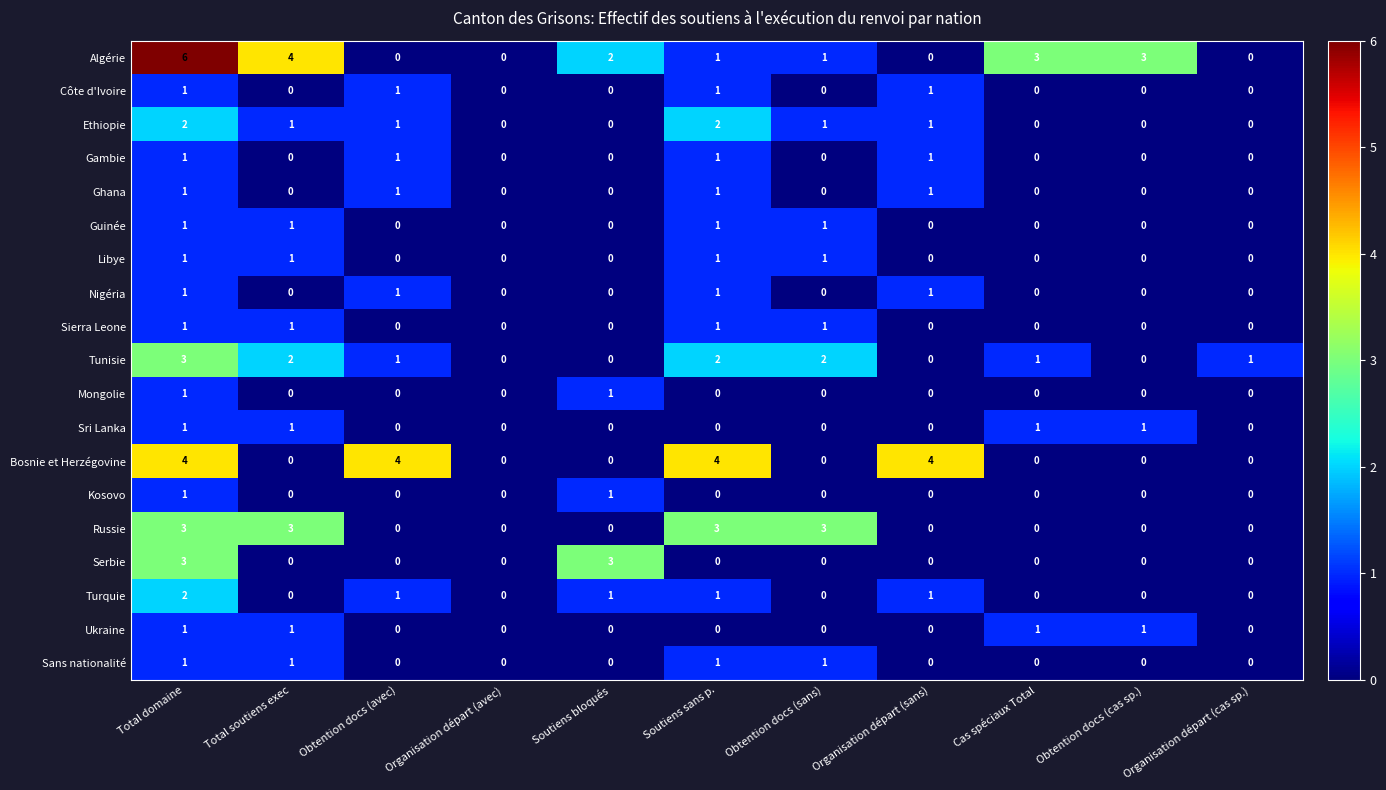

What is the difference between the highest and lowest values at Soutiens sans p.?

4